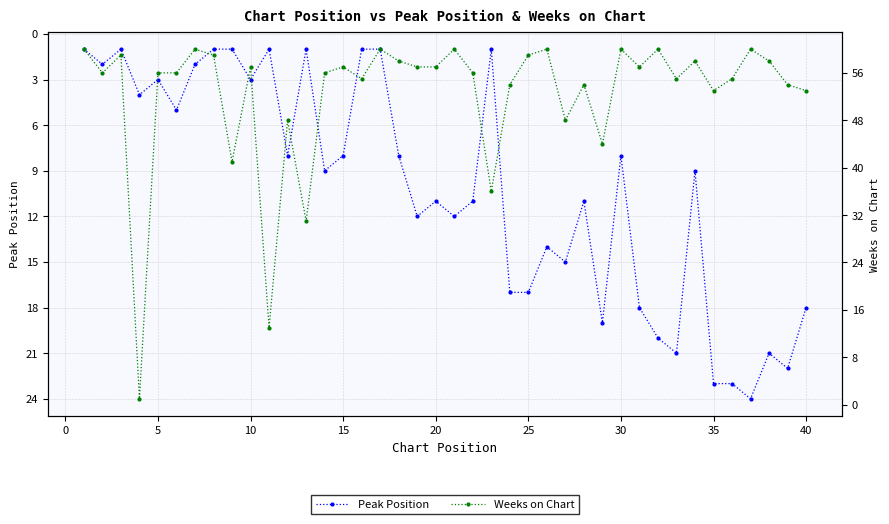

What is the minimum value shown in the chart?

1